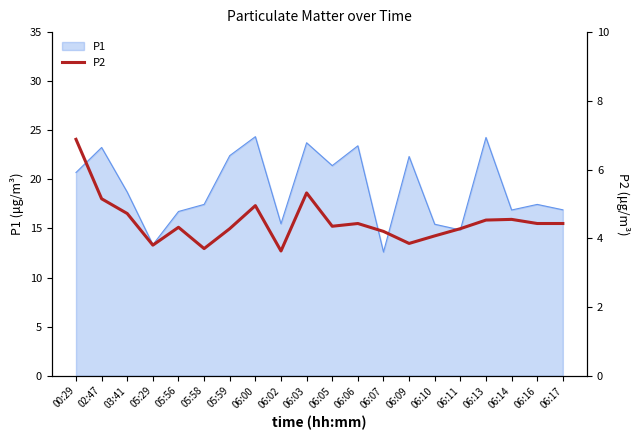

At which label does P1 first exceed 18?

00:29